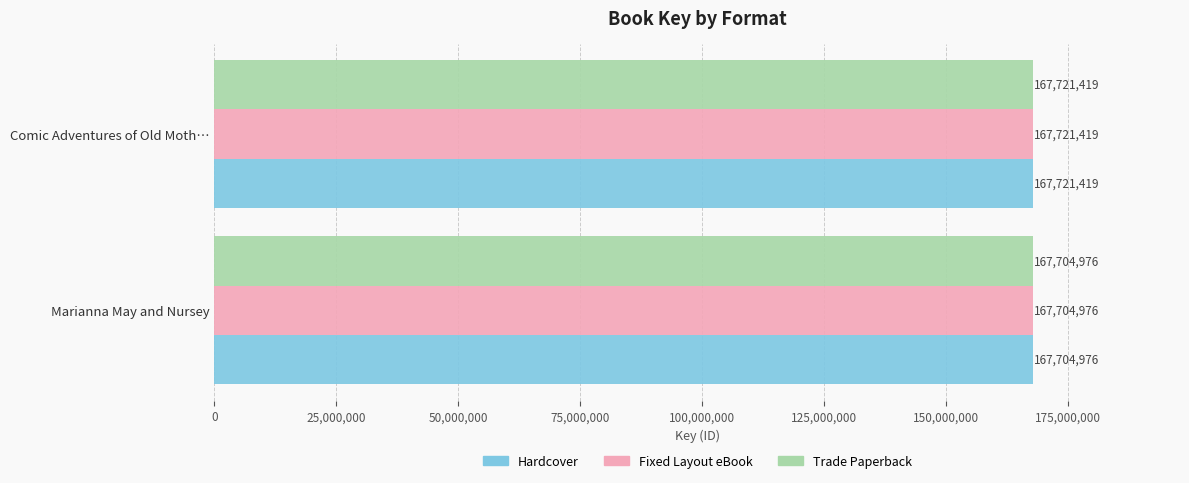

Rank the categories by Hardcover value from lowest to highest.

Marianna May and Nursey, Comic Adventures of Old Moth…